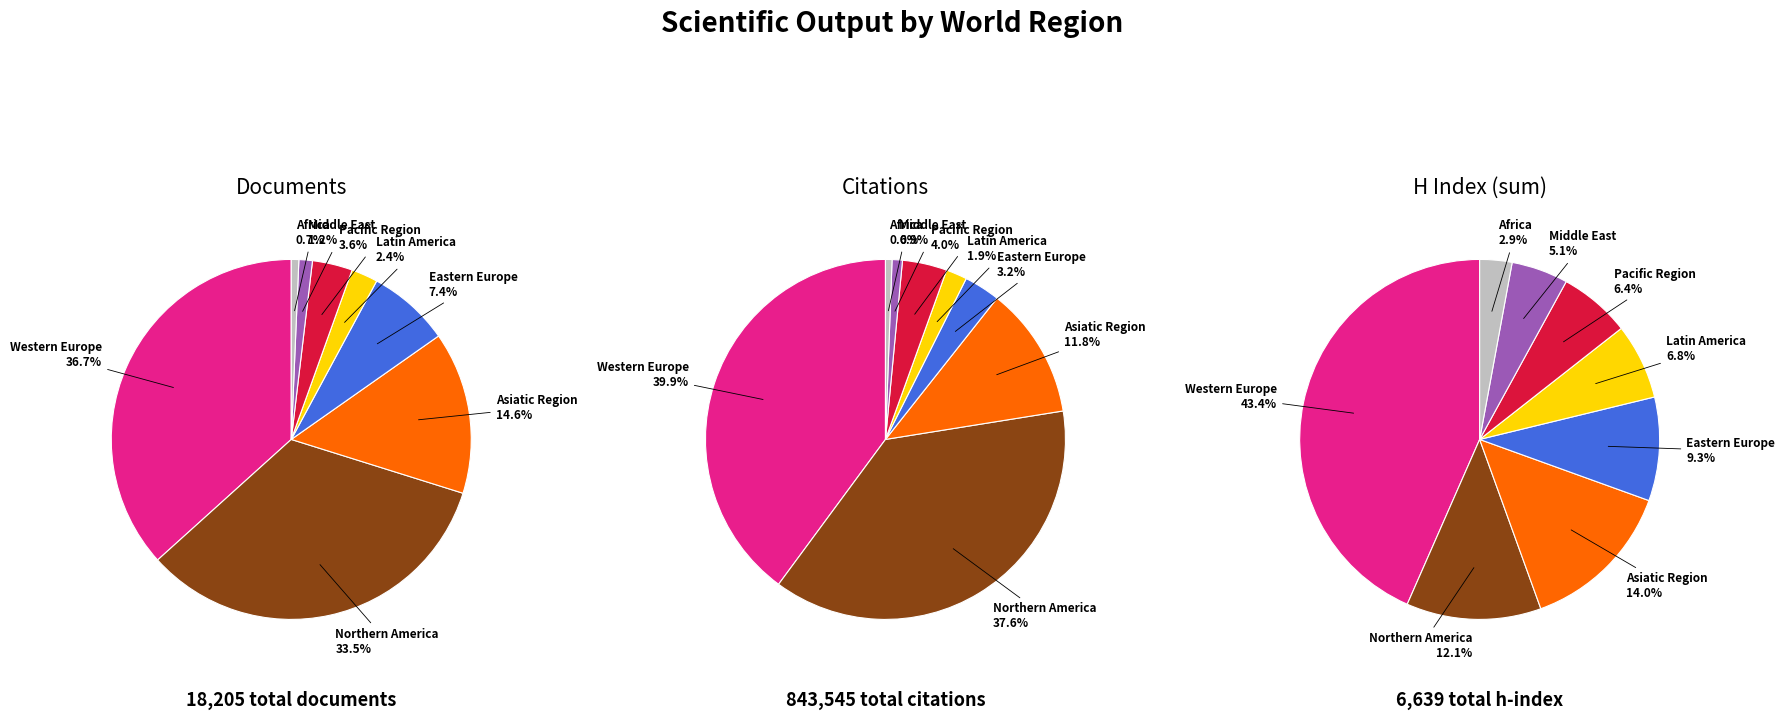

Which category has the biggest portion of the pie?

Western Europe